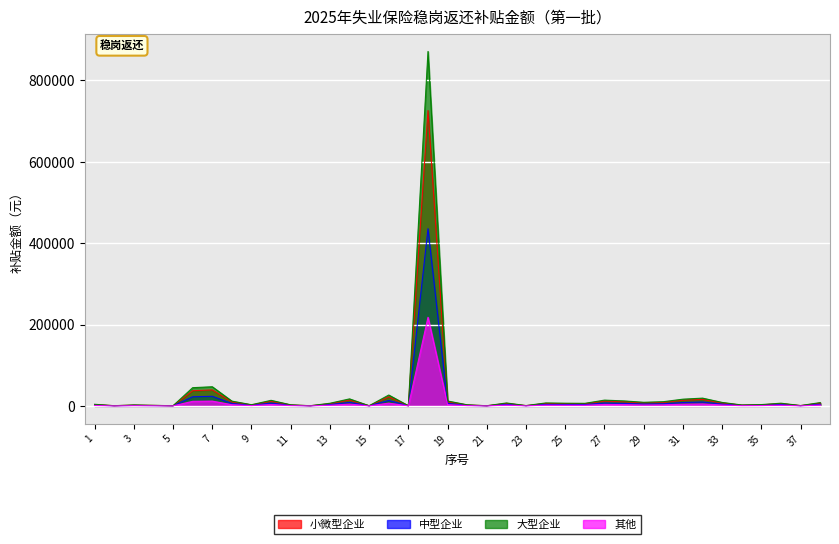

What is the maximum value shown in the chart?

871037.6